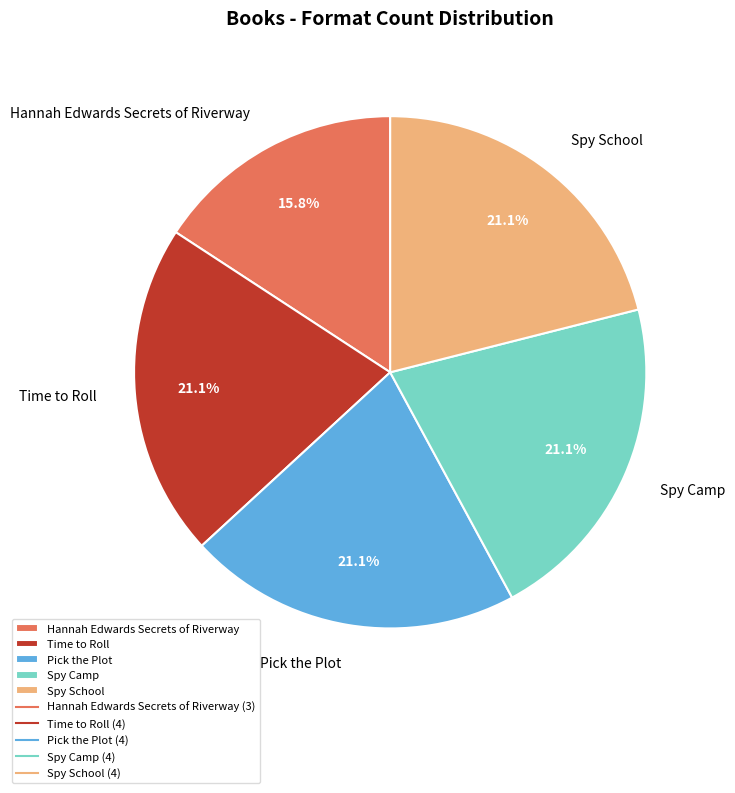

True or false: Time to Roll accounts for 21% of the total.

True